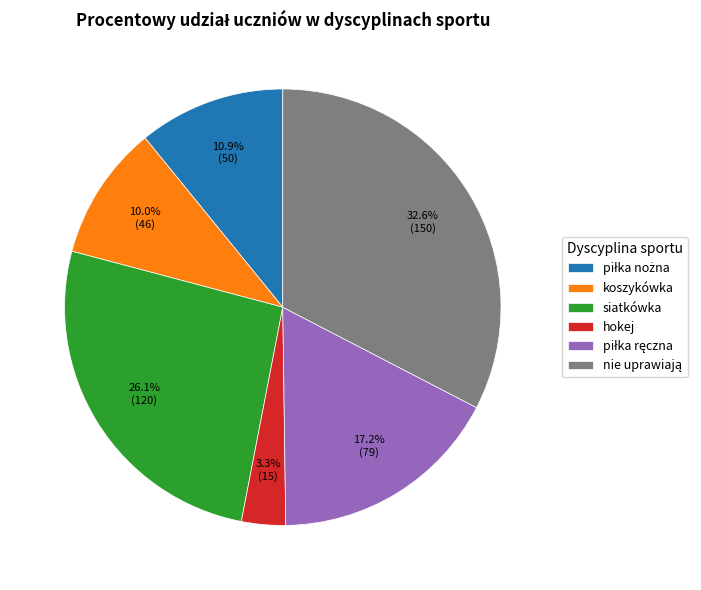

What portion of the pie excludes koszykówka?

90.0%